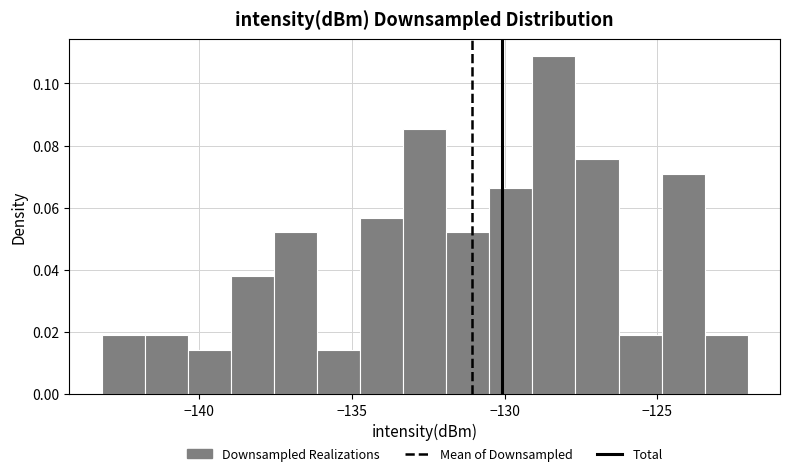

Around what value on the x-axis is the tallest bar? Give the approximate position of its centre, as read against the axis.

-128.5